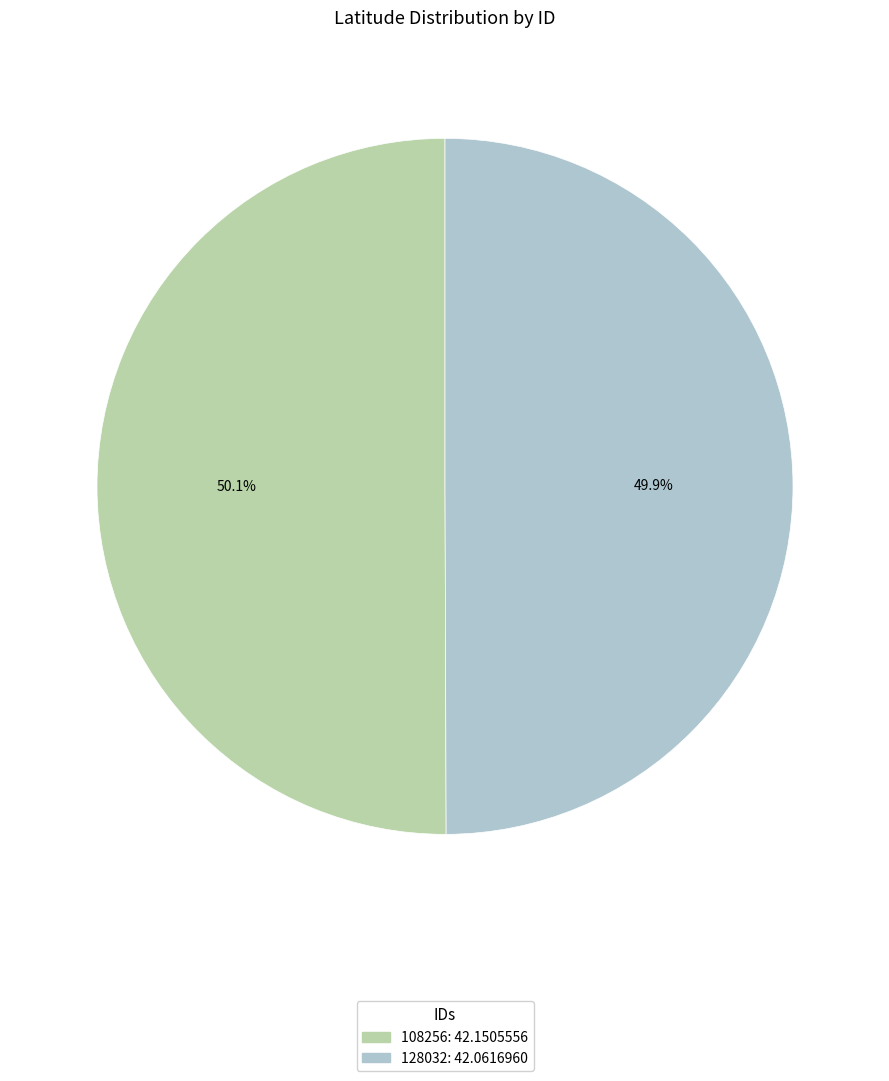

Do 128032 and 108256 together represent more than half of the pie?

Yes